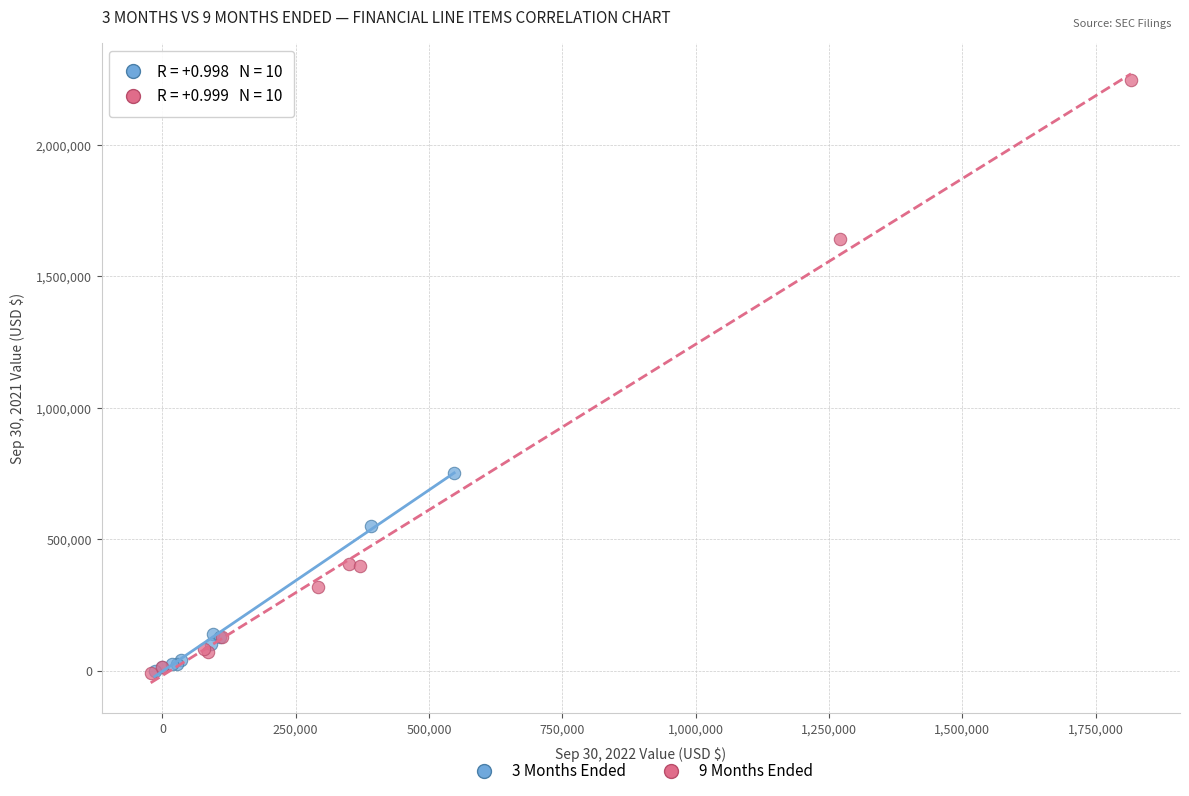

Which series has the largest Y range (max minus min)?

9 Months Ended